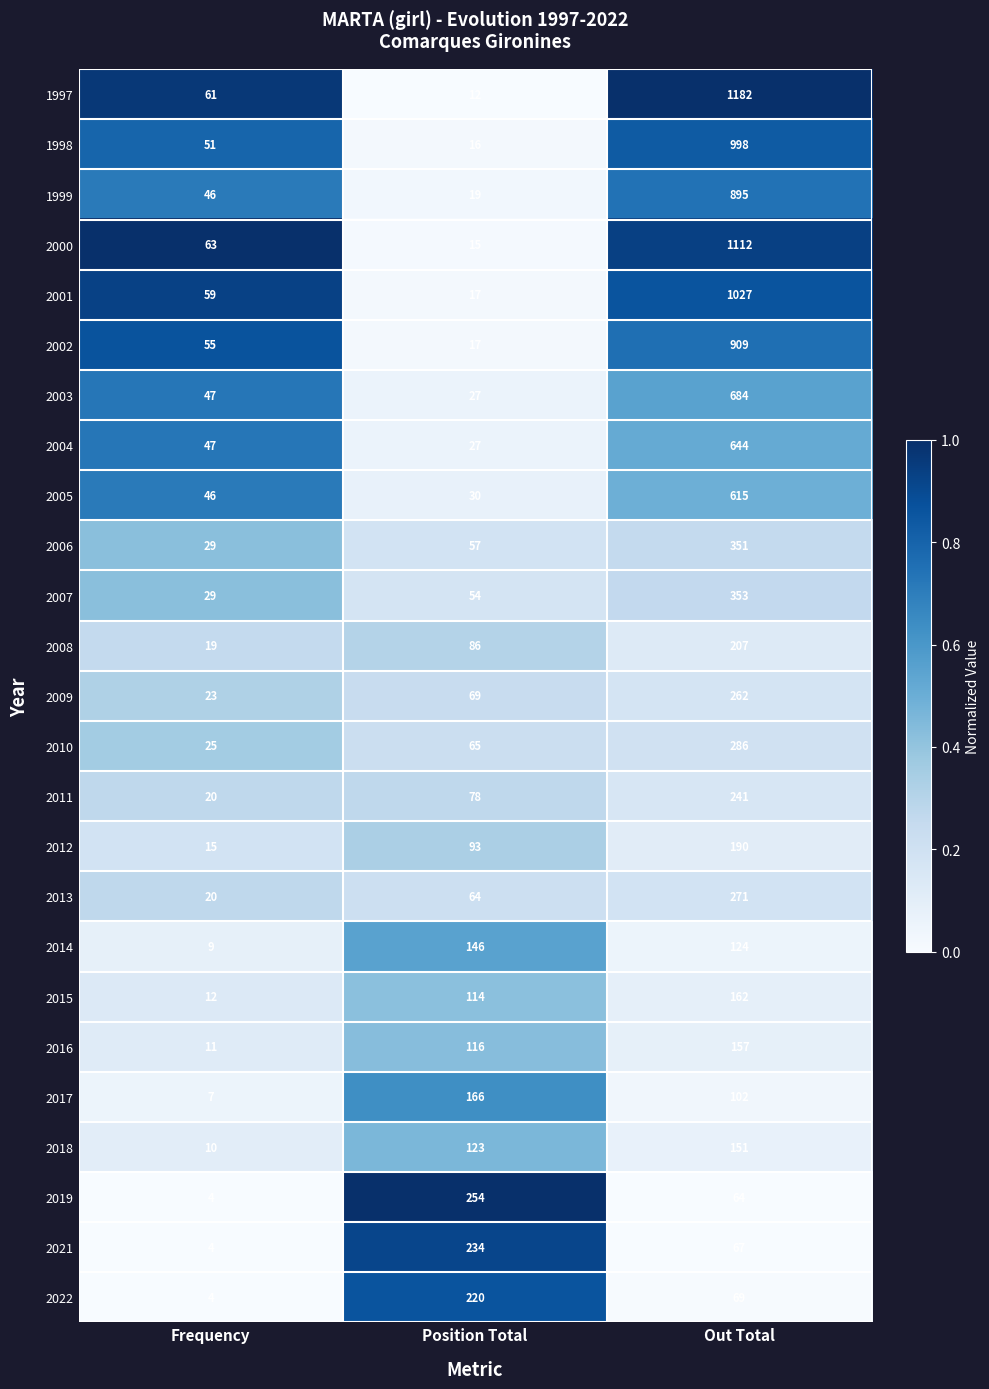

Count the 2015 values in the range 12 to 162.

3